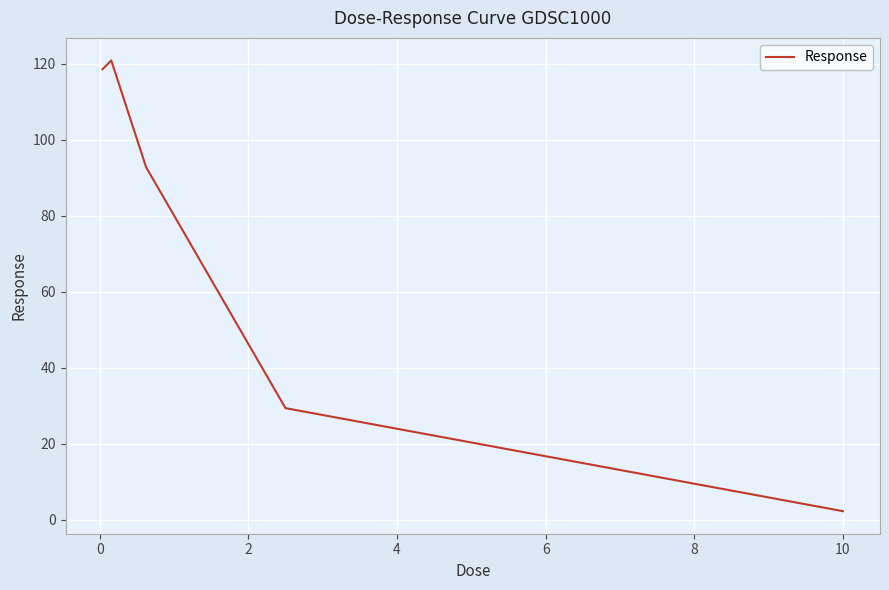

What is the maximum value shown in the chart?

120.9